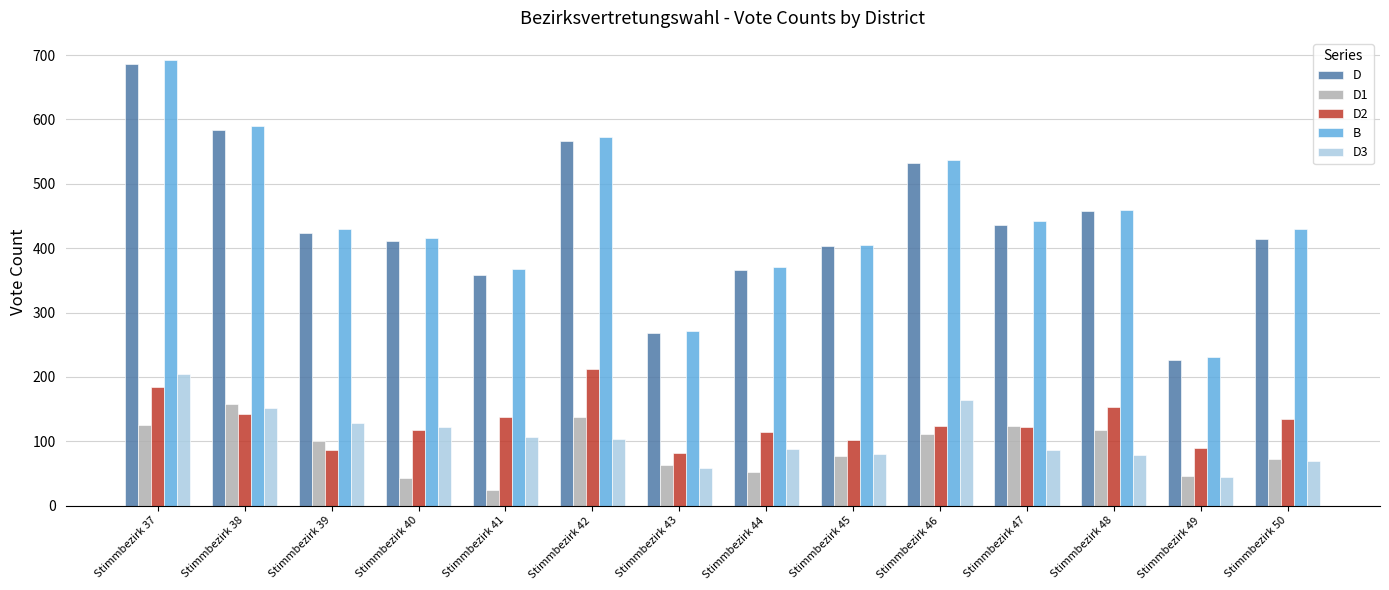

Is it true that D3 equals 48 at Stimmbezirk 40?

False